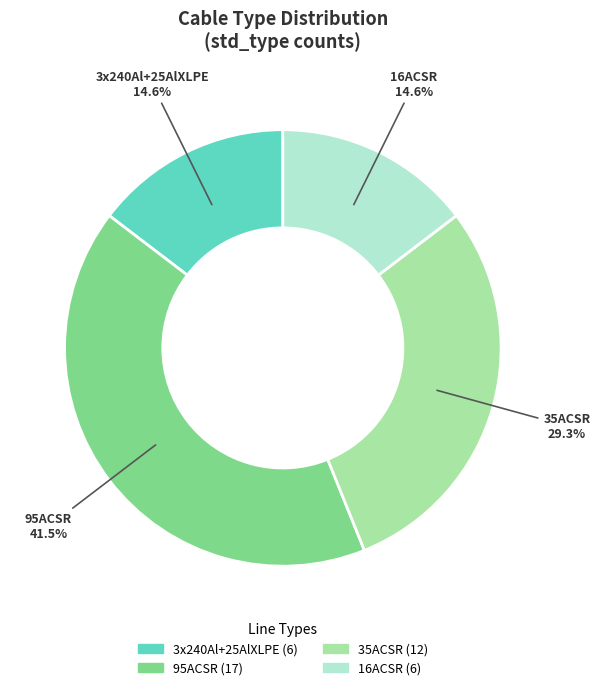

Do 16ACSR and 95ACSR together represent more than half of the pie?

Yes